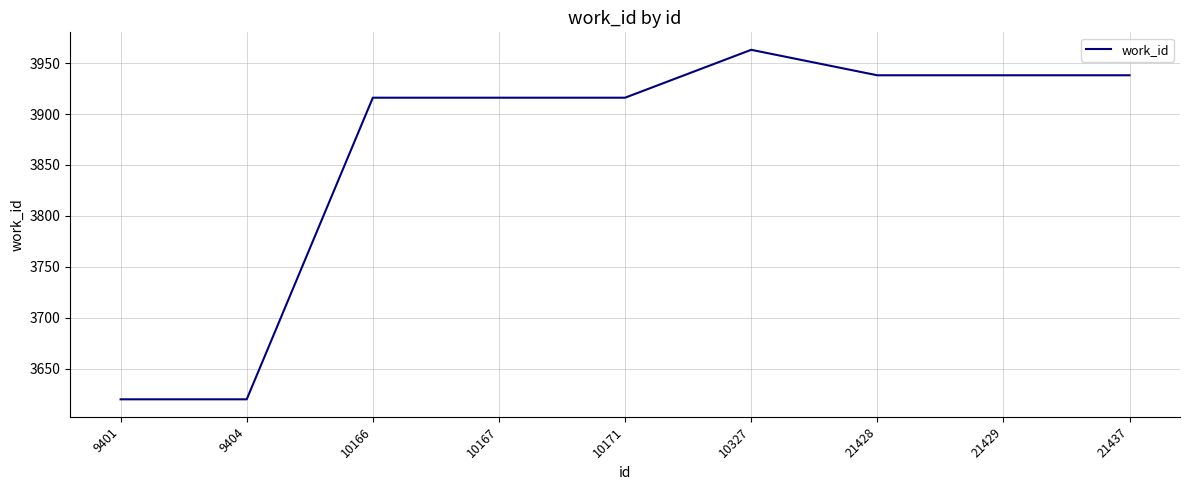

Read the value at 21437.

3938